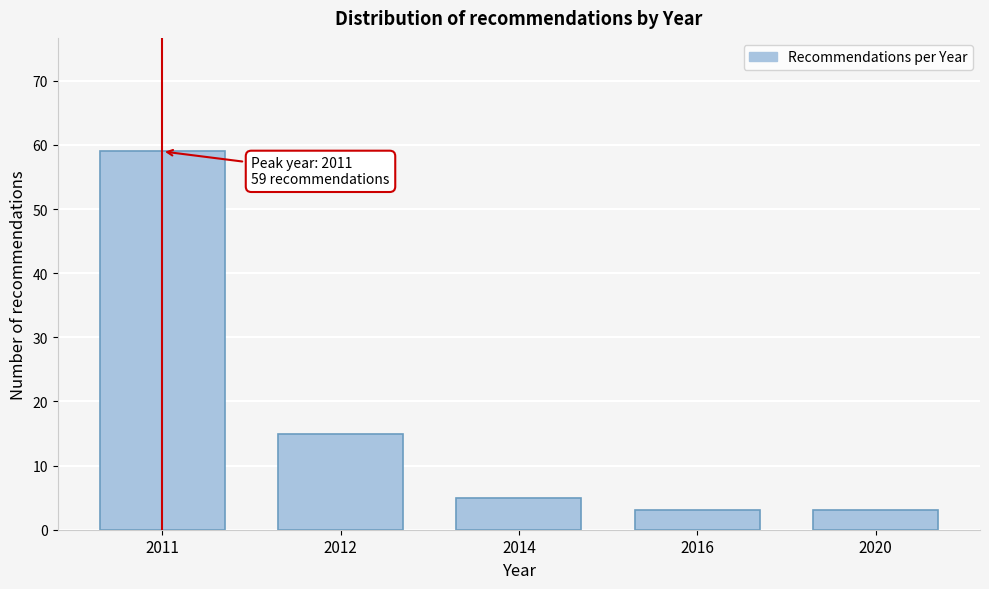

Reading left to right, transcribe all the data shown in this chart.

2011=59	2012=15	2014=5	2016=3	2020=3